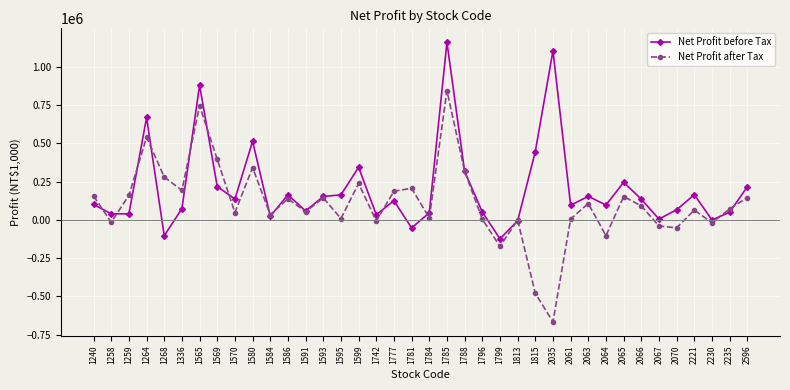

What is the value of the Net Profit after Tax point at the 2nd from the left?

-15777